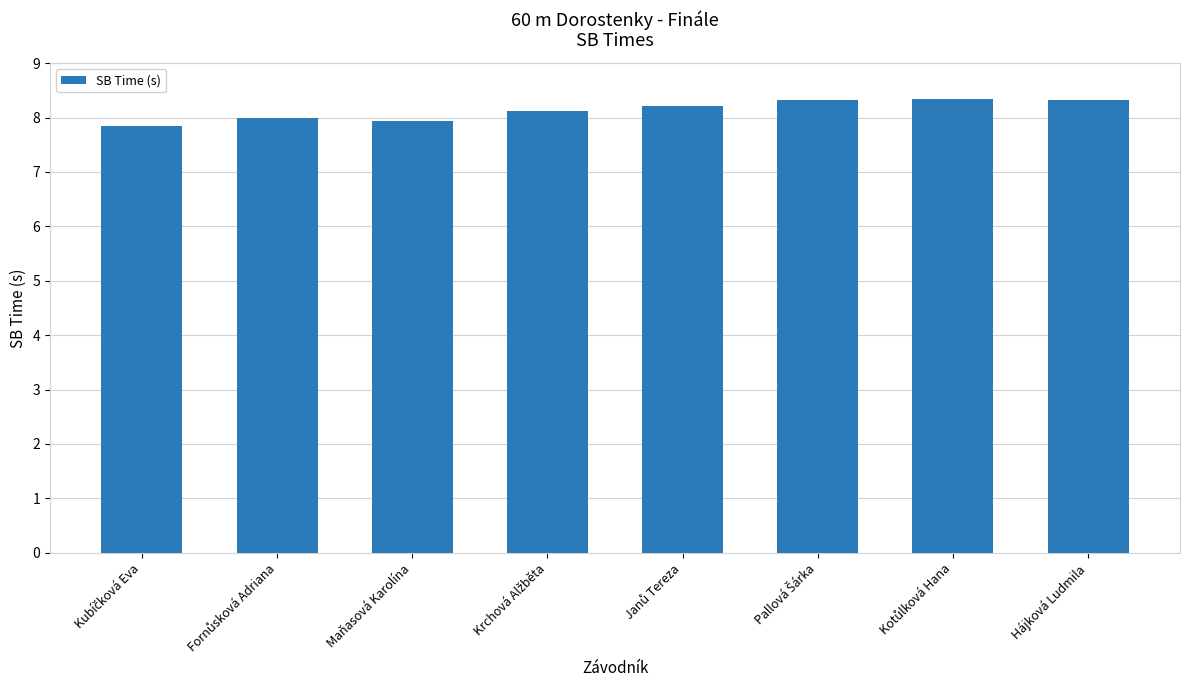

Approximately how many times larger is the value at Hájková Ludmila compared to Maňasová Karolína?

1.0